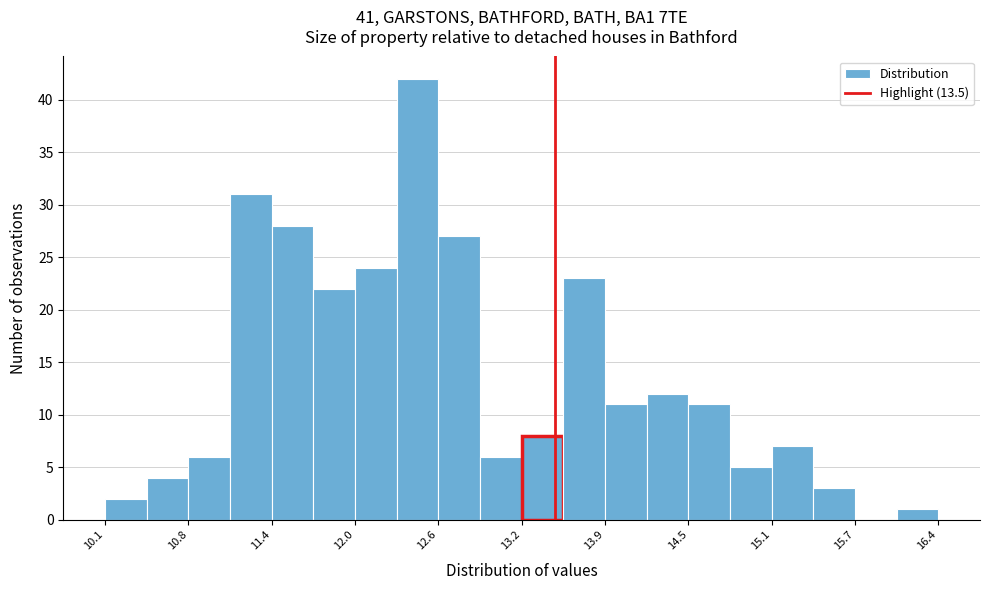

Read against the x-axis, roughly where is the centre of the tallest bar?

12.5